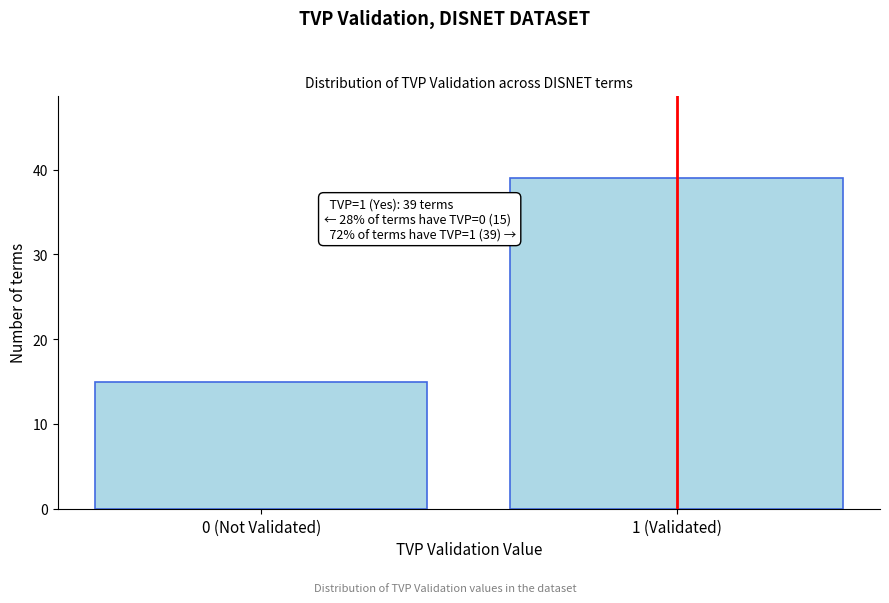

Reading left to right, extract all data points from this chart.

15	39